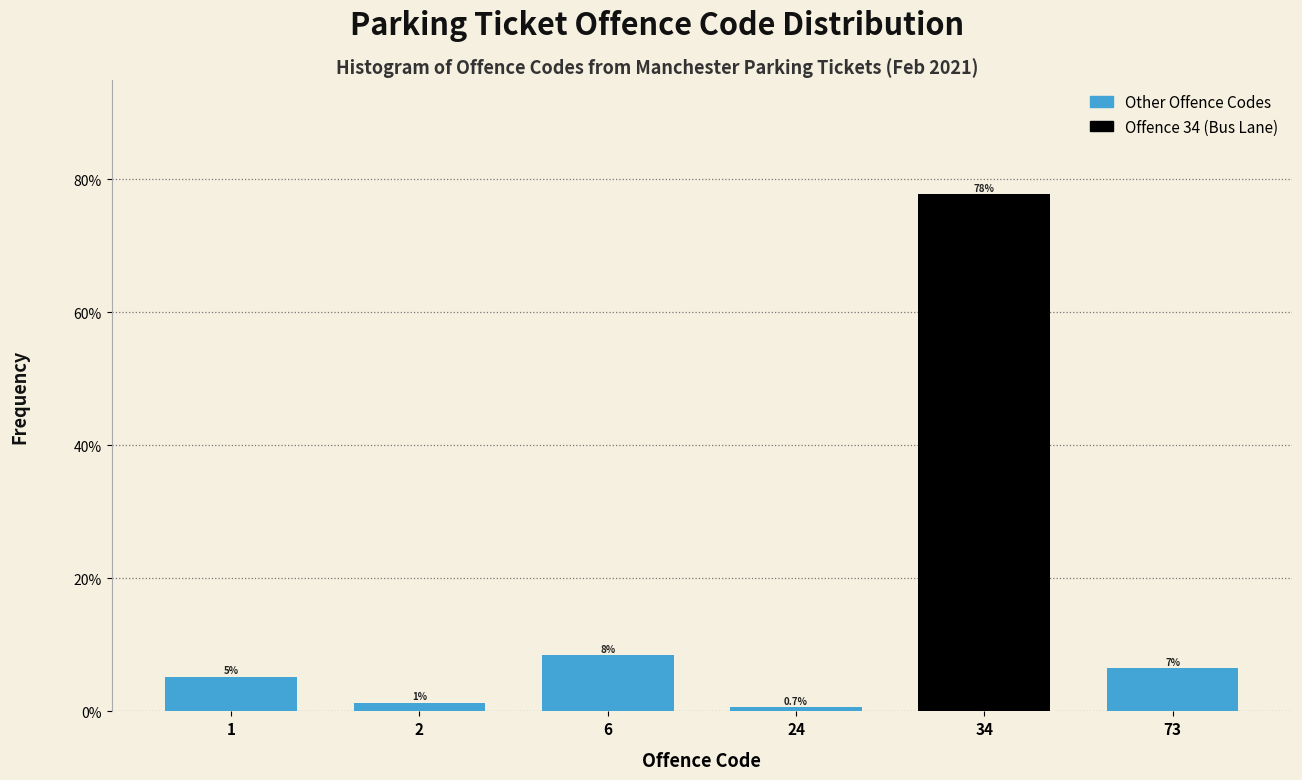

Does the chart contain any negative values?

No